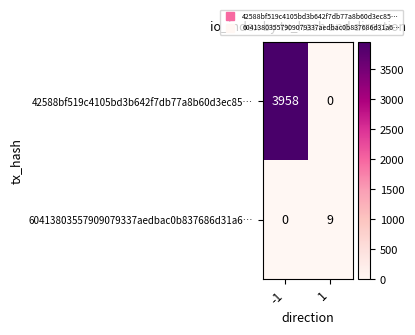

What is the difference between the 42588bf519c4105bd3b642f7db77a8b60d3ec85… values at -1 and 1?

3958